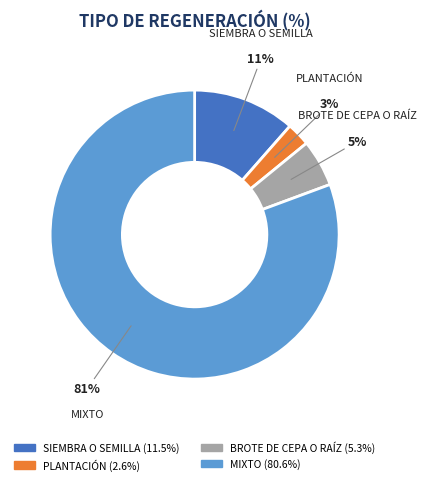

What is the majority slice?

MIXTO